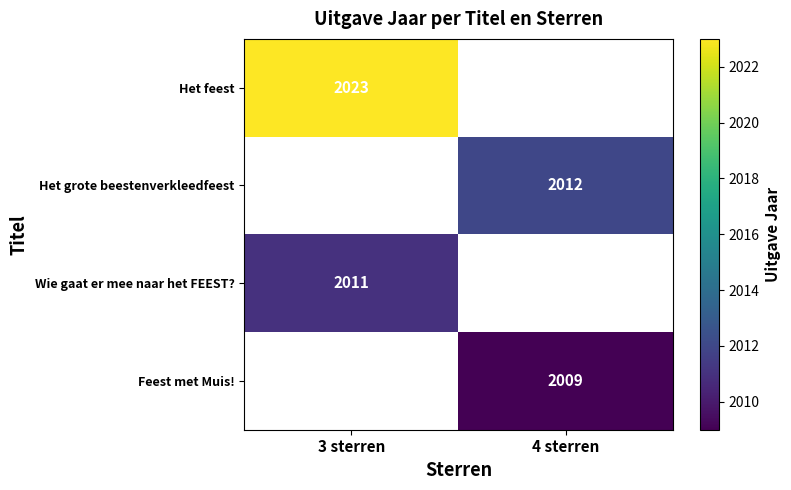

Is it true that Het feest equals 3638 at 3 sterren?

False